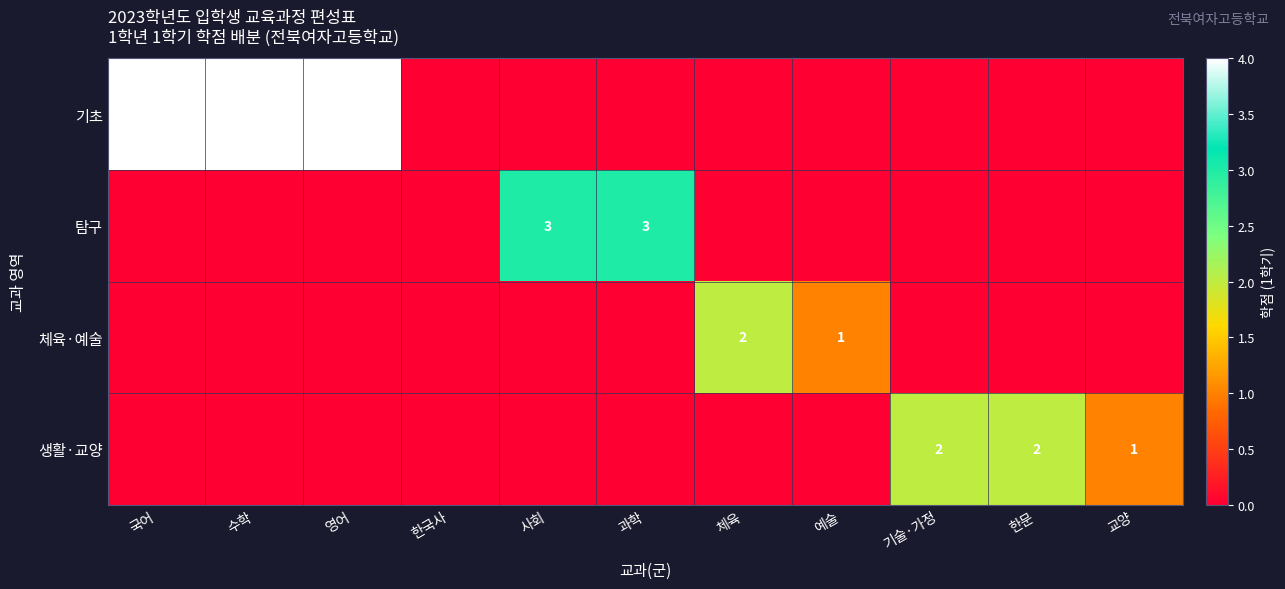

Is it true that 탐구 equals 3 at 사회?

True